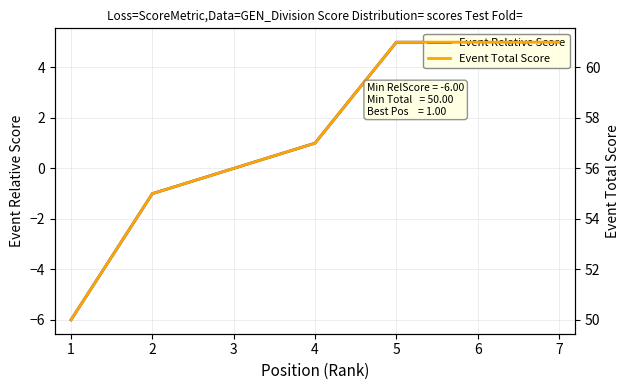

What is the value of the Event Total Score point at the 6th from the left?

61